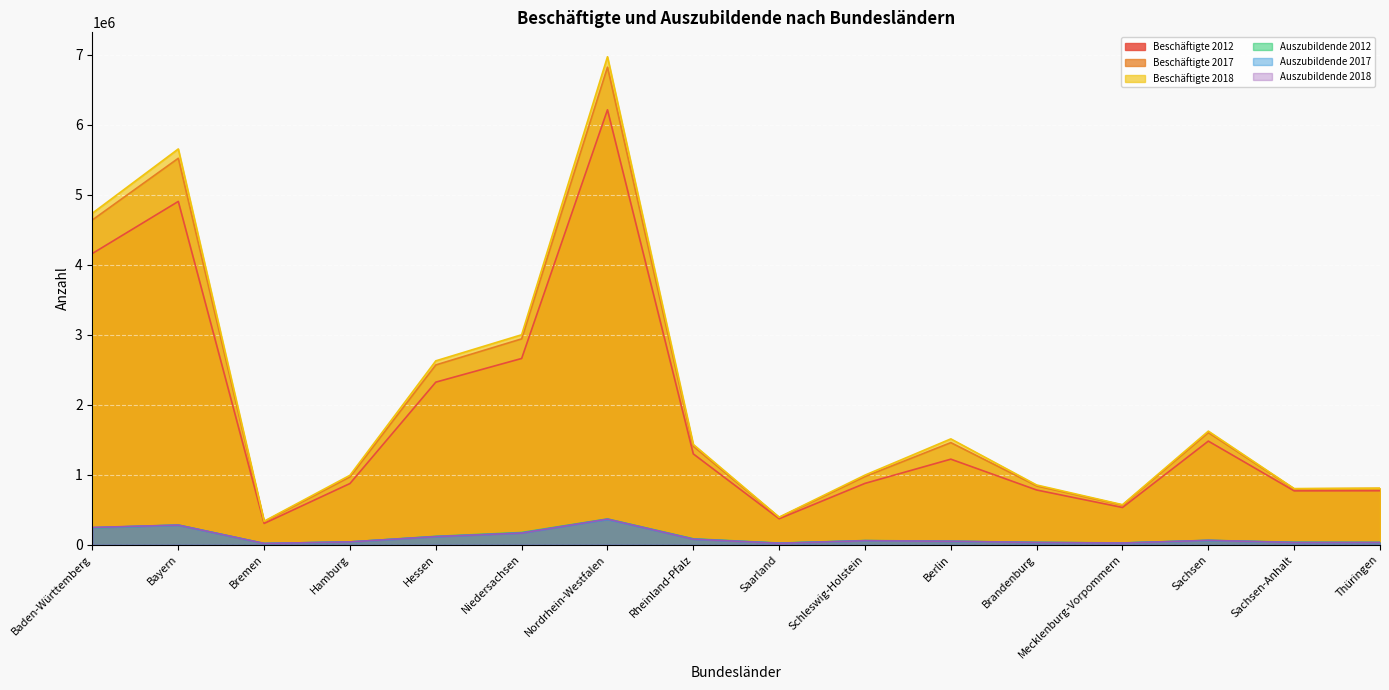

At how many categories does at least one series exceed 3093979?

3